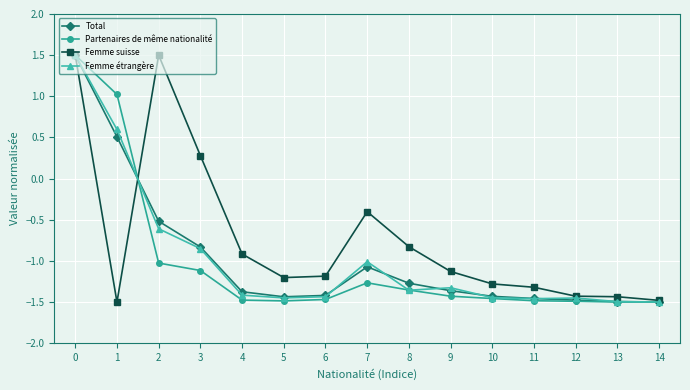

At which category does Total reach its first local peak?

7